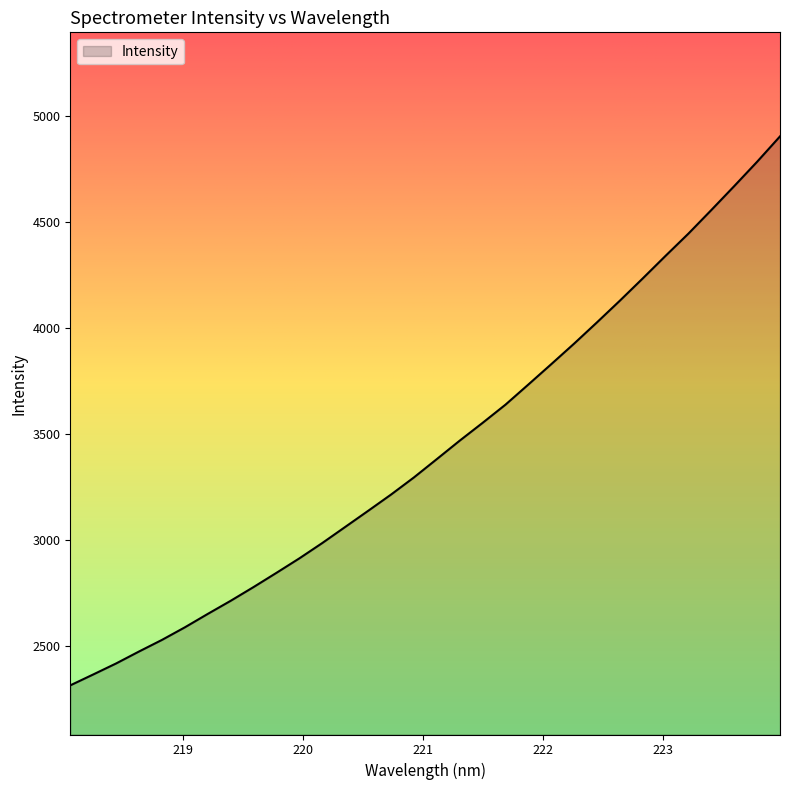

How many categories are shown in the chart?

32